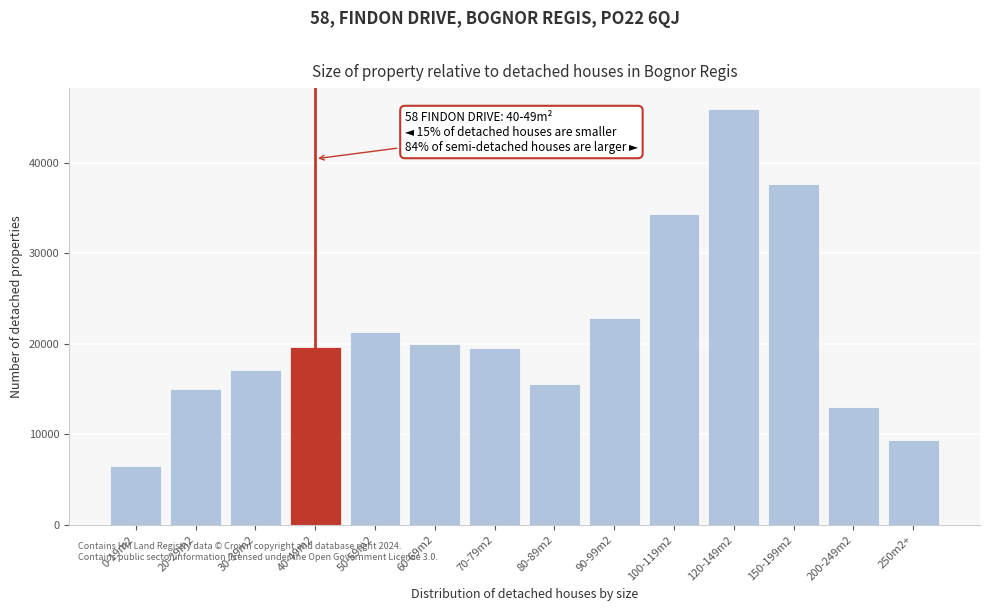

What is the ratio of the value at 120-149m2 to the value at 0-19m2?

7.1